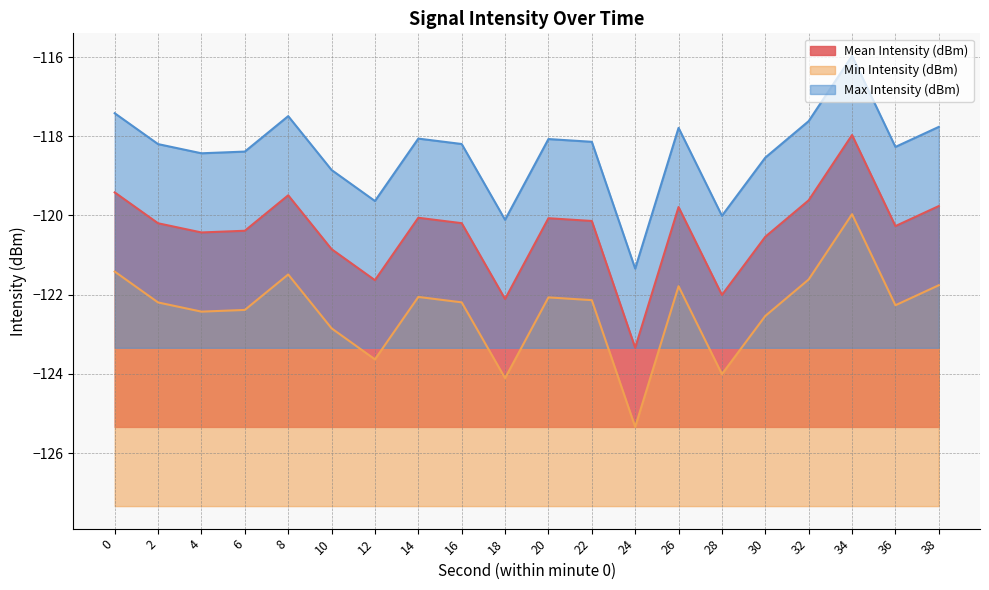

Where is the first local maximum for Mean Intensity (dBm)?

8